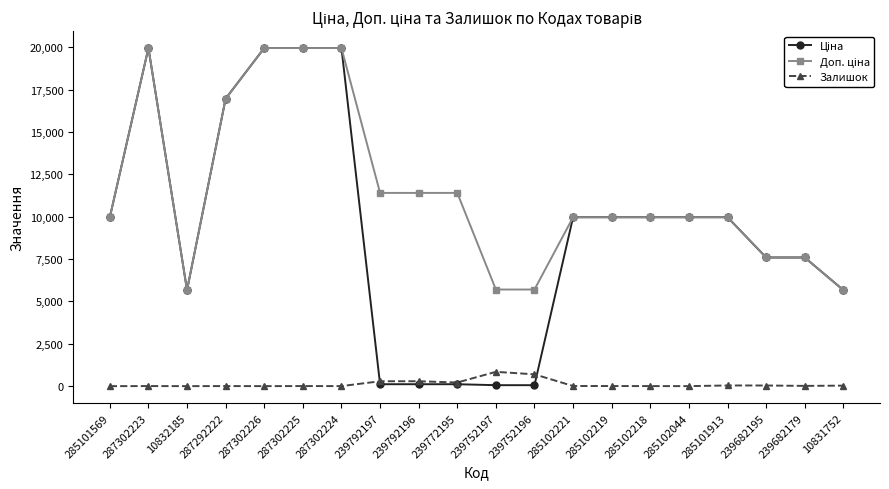

The Залишок series shows 1.0 at 287302226. True or false?

True